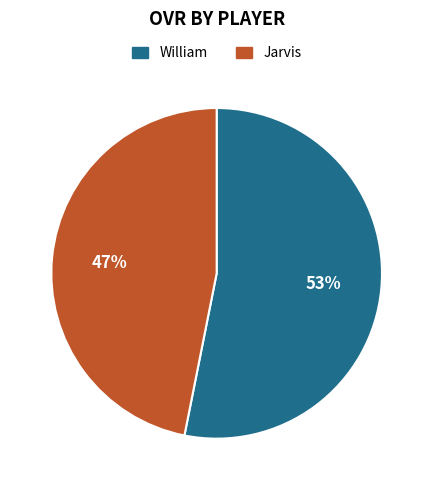

Which has a higher value, Jarvis or William?

William